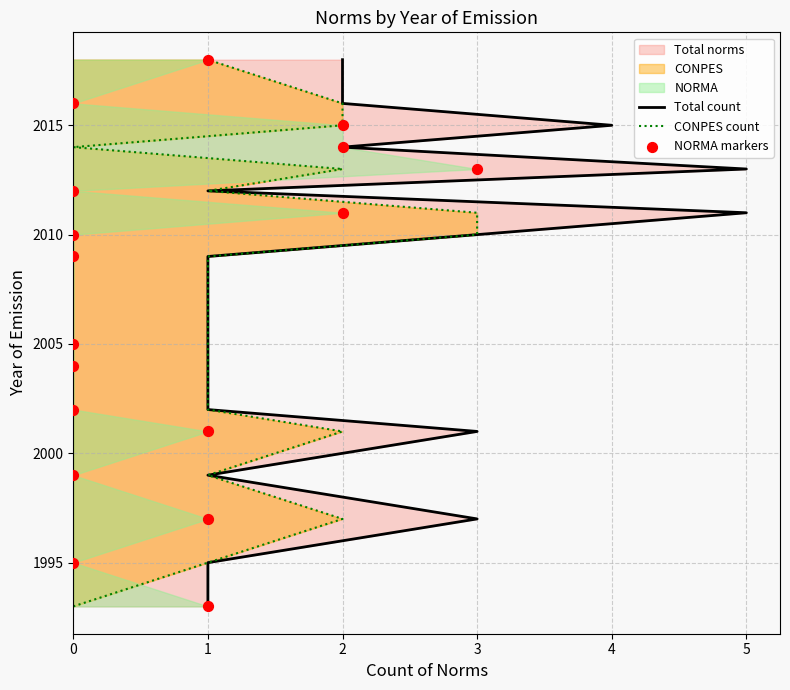

Which series has the largest total across all categories?

Total count